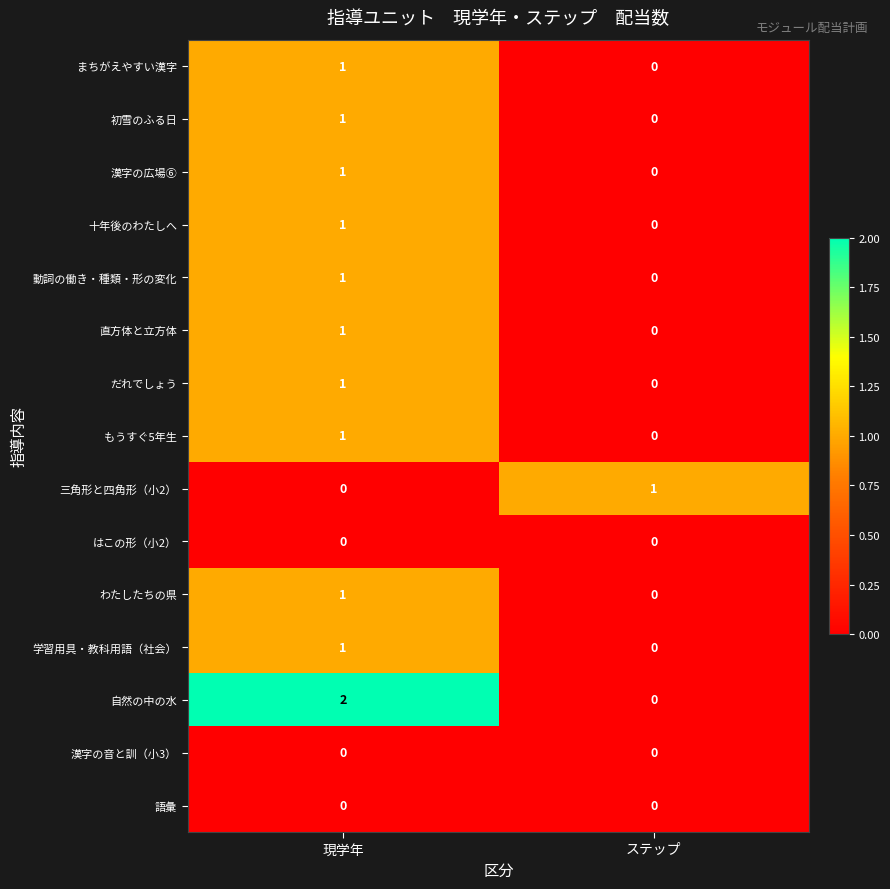

The value of 学習用具・教科用語（社会） at 現学年 is 1. True or false?

True